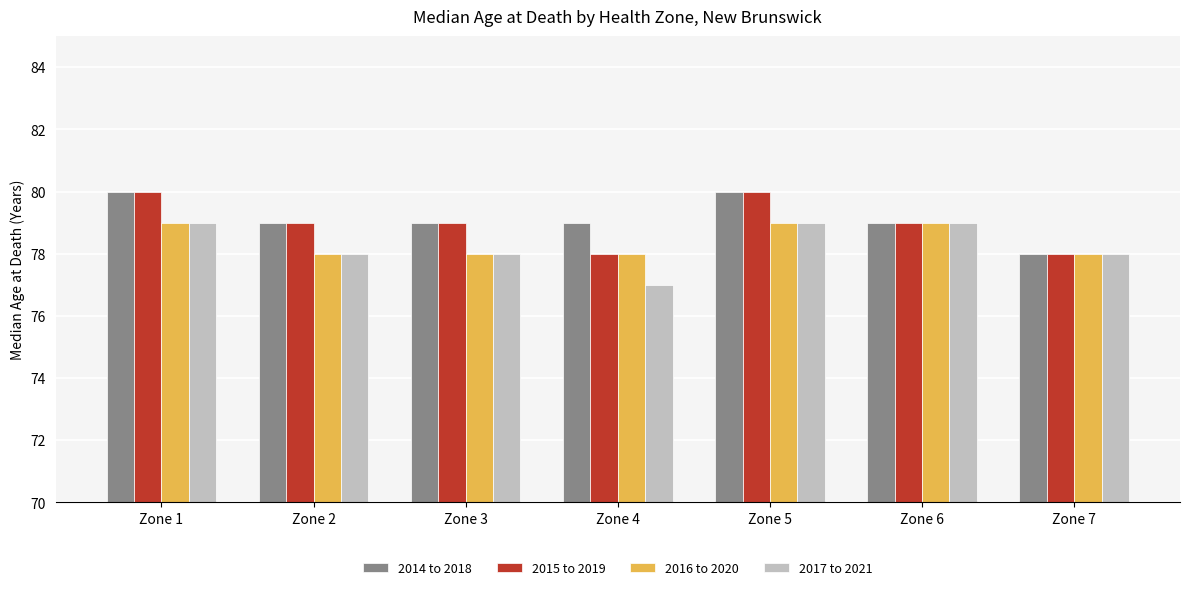

Count the number of data series in this chart.

4